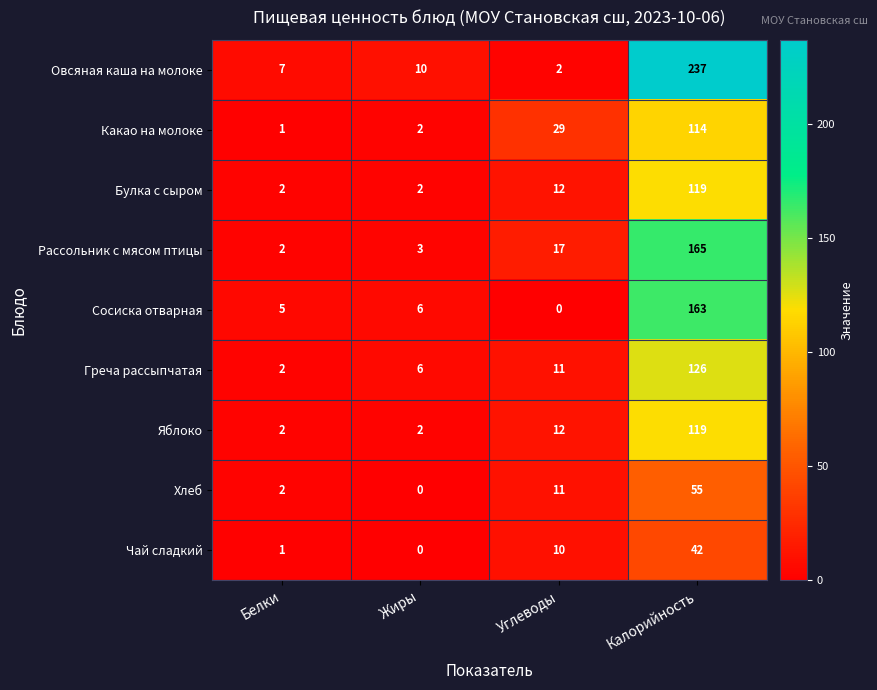

Read the Хлеб value at Калорийность, to the nearest 10.

60